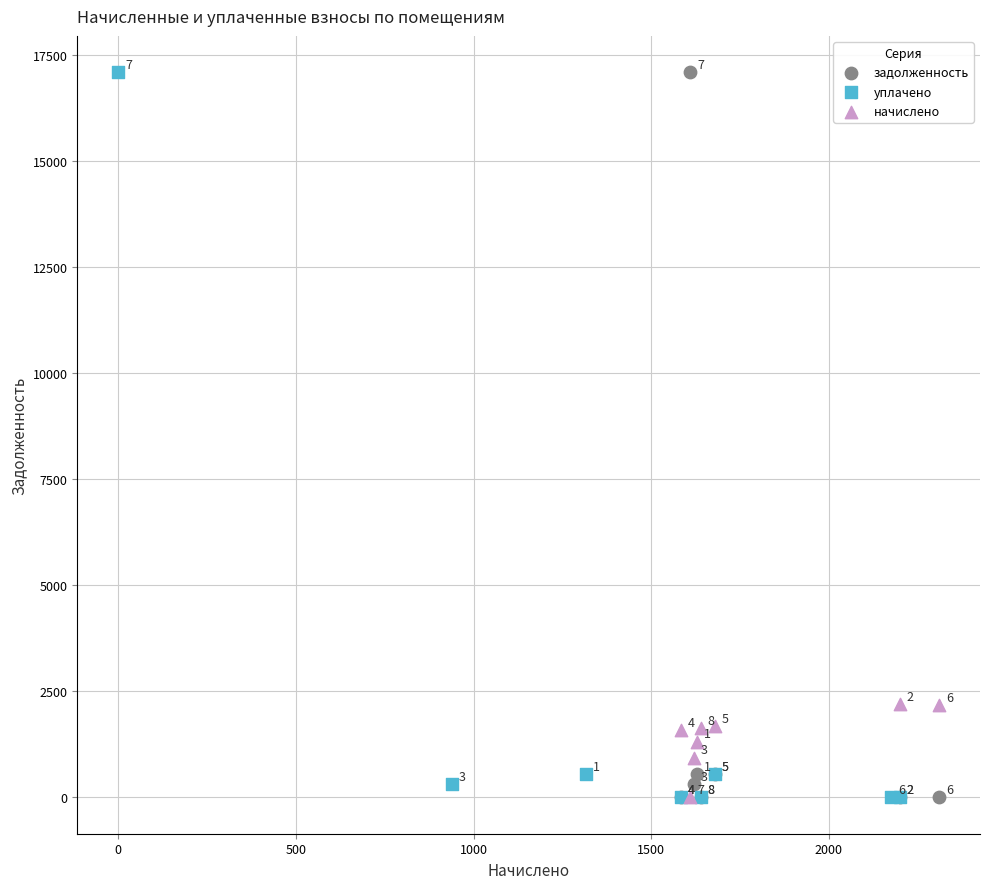

What are all the series names shown in the legend?

задолженность, уплачено, начислено